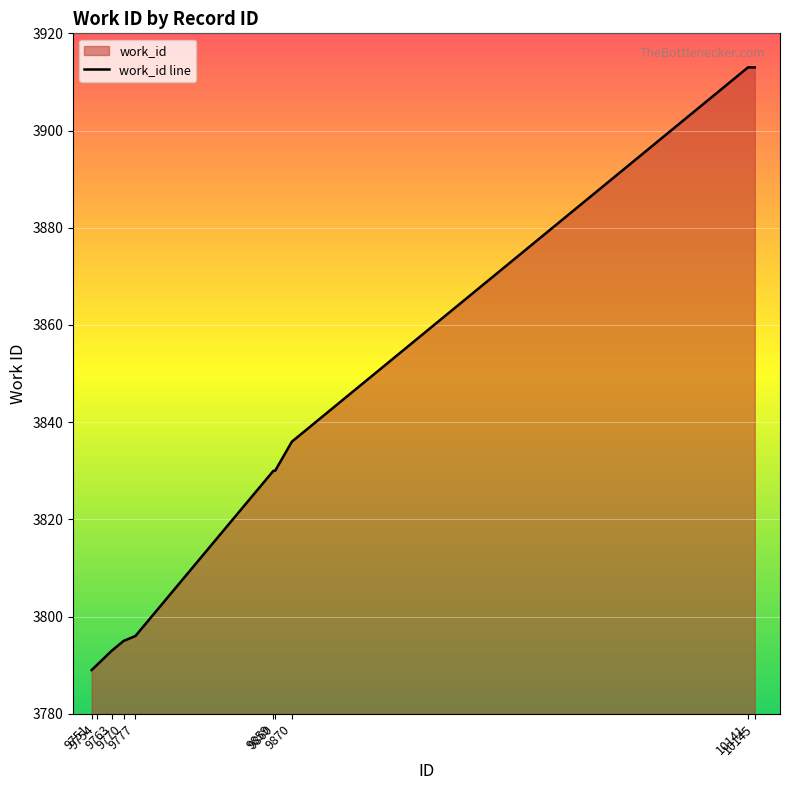

What is the difference between the values at 9859 and 9870?

6